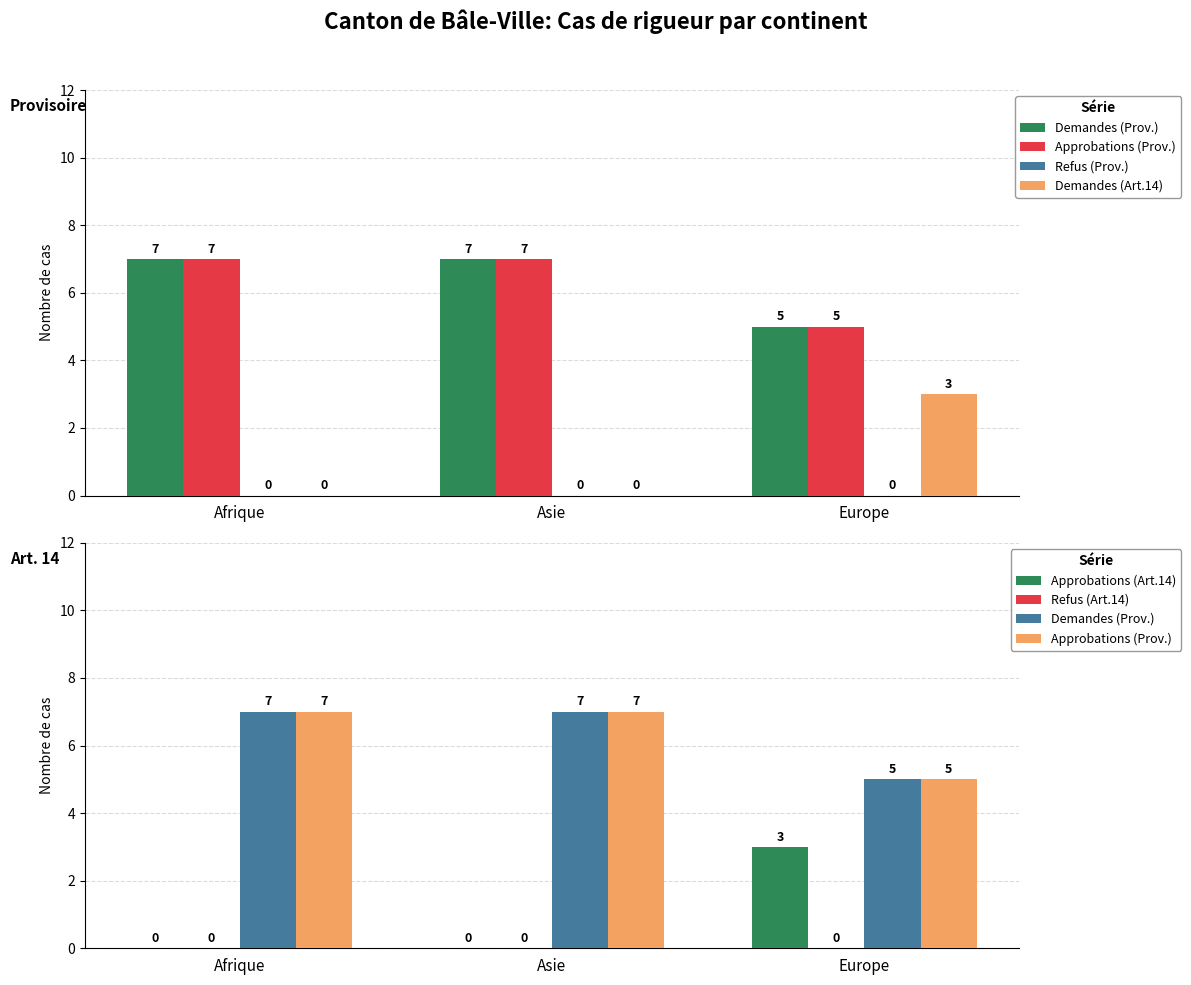

How many data points in Demandes (Prov.) are less than 7?

1